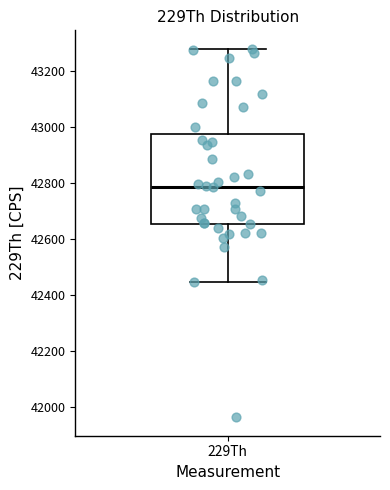

Read this box plot against the y-axis: the position of the median line, the range covered by the box, and the ends of both whiskers. The values are not printed on the chart, so give them approximately, as read against the axis.

median 42780, box 42660 to 42980, whiskers 42440 to 43280